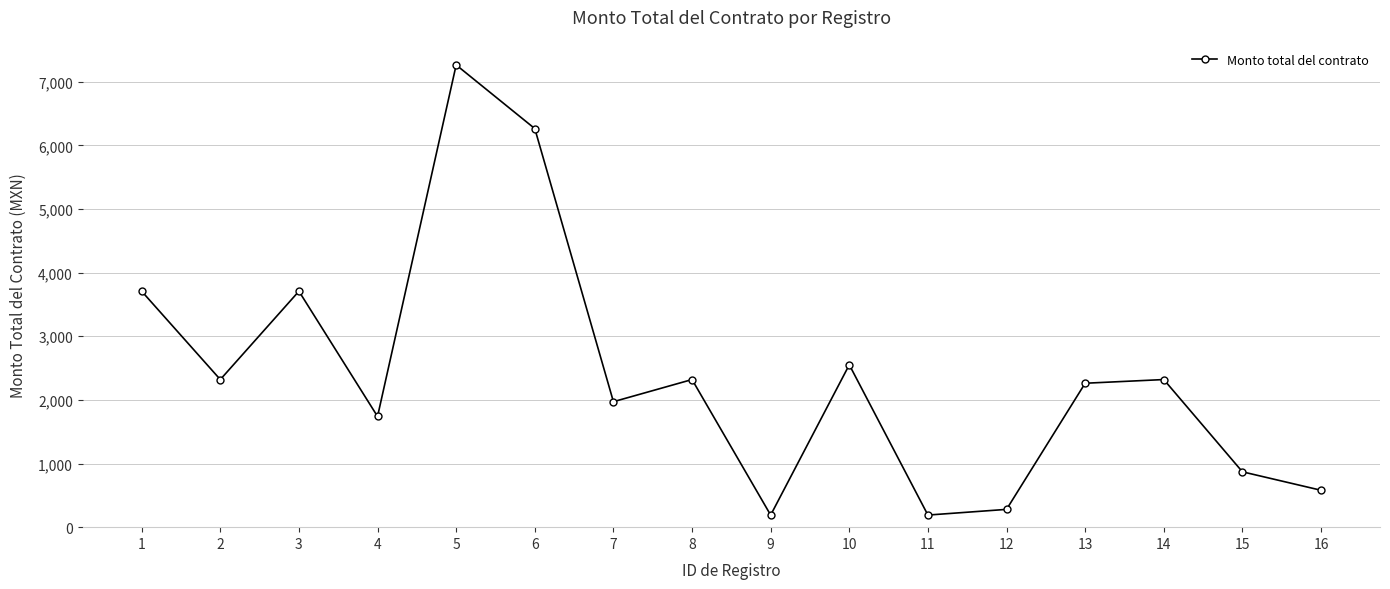

What is the sum of all values?

38540.2